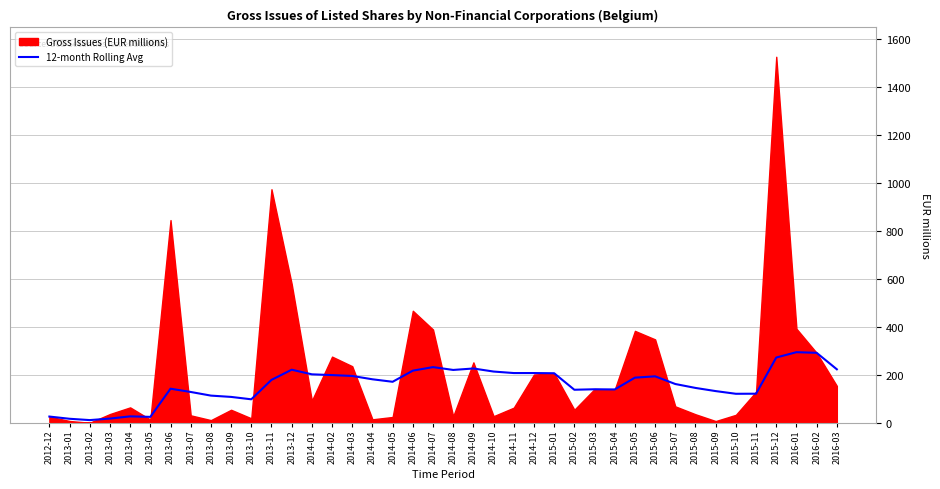

How many interior local peaks (higher than both neighbors) does the data have?

8